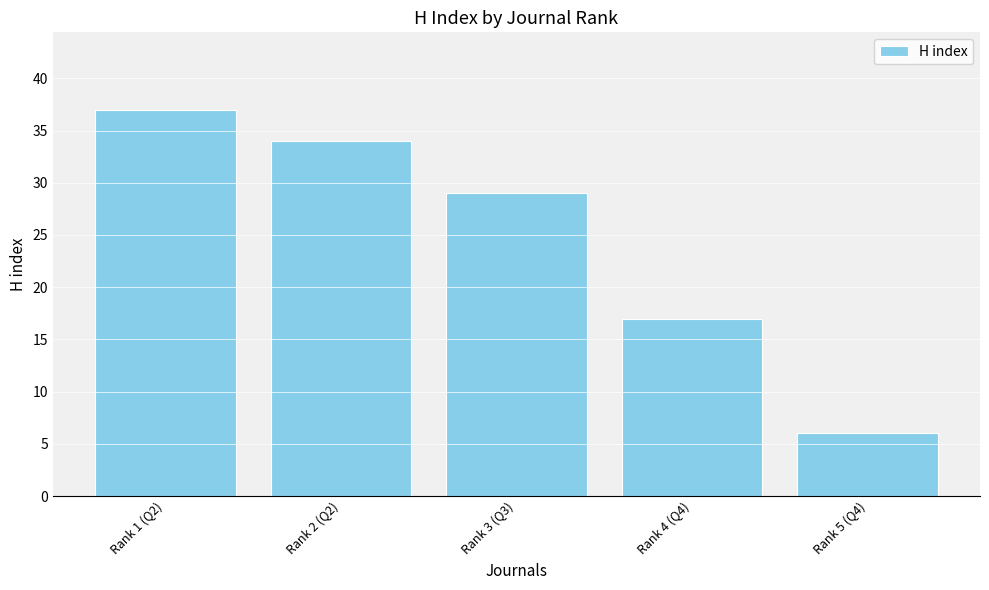

Rank the categories by value from highest to lowest.

Rank 1 (Q2), Rank 2 (Q2), Rank 3 (Q3), Rank 4 (Q4), Rank 5 (Q4)